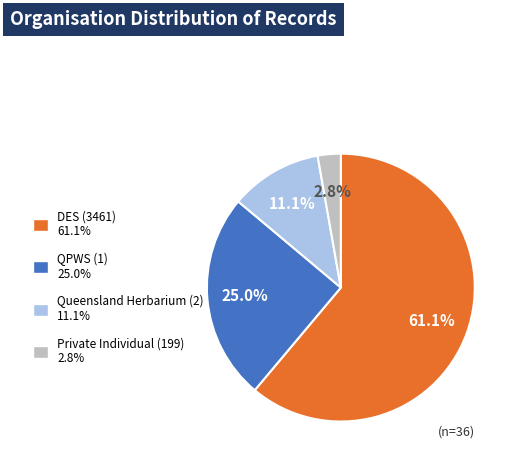

True or false: DES (3461) accounts for 61% of the total.

True